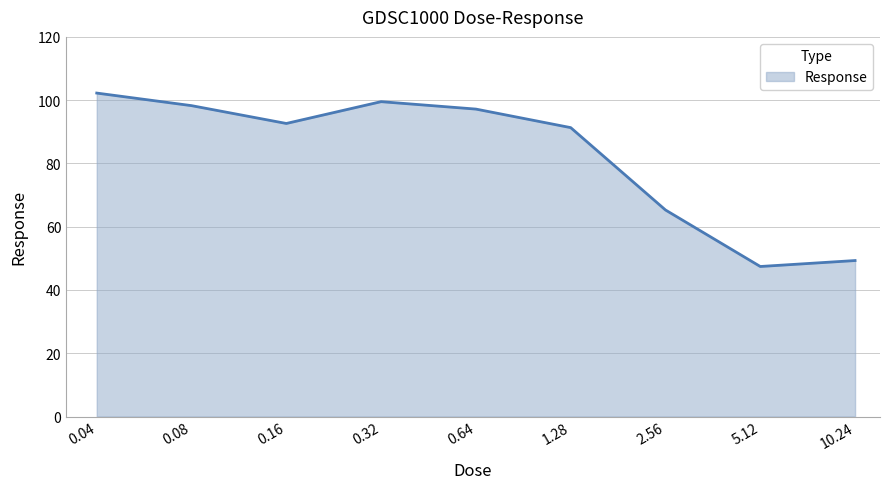

What is the smallest value displayed?

47.4